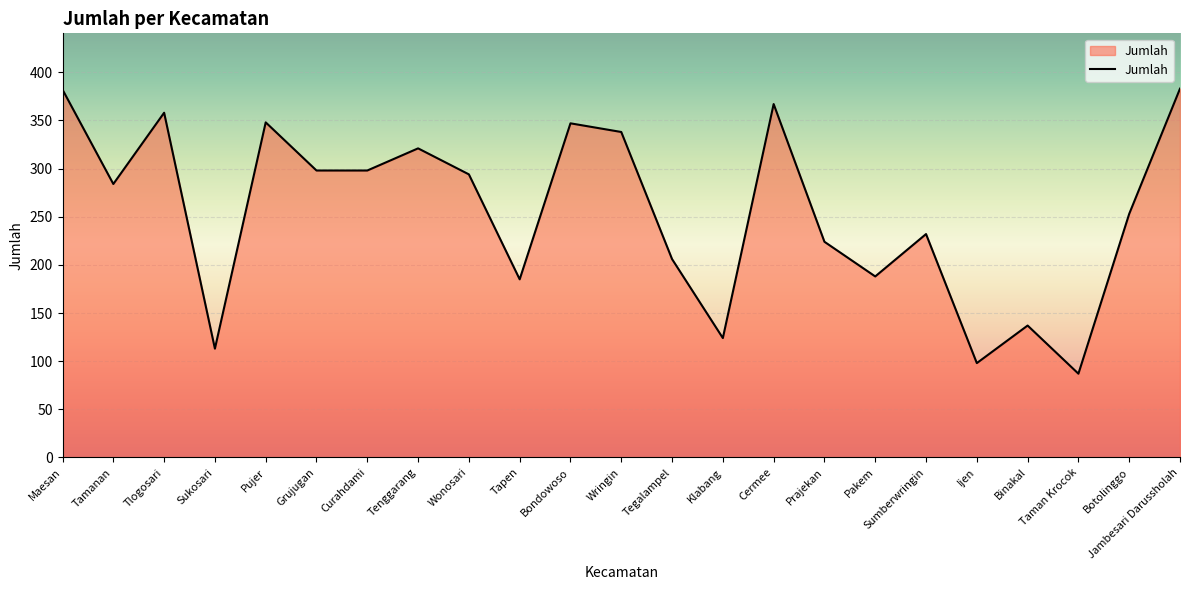

Is it true that the value at Ijen is 163?

False